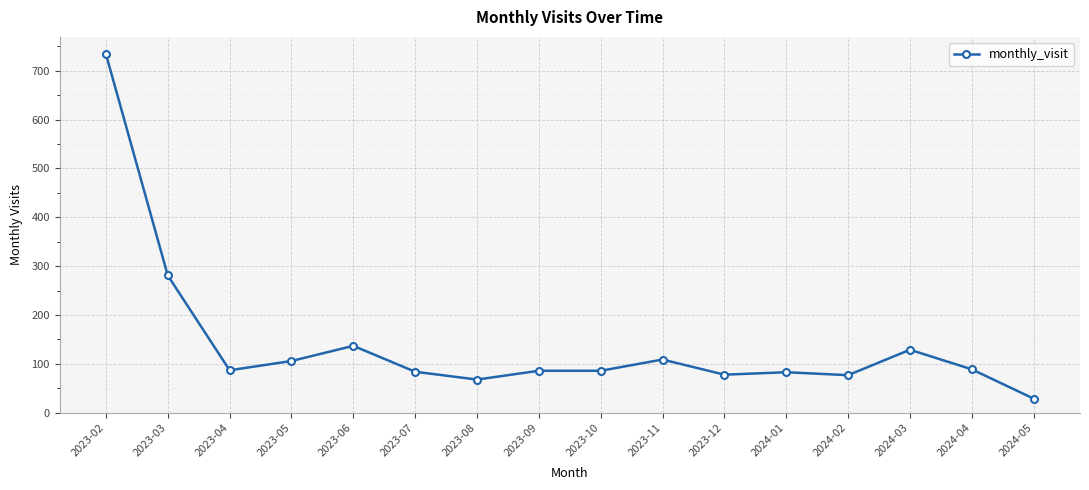

The value at 2023-04 is 23. True or false?

False